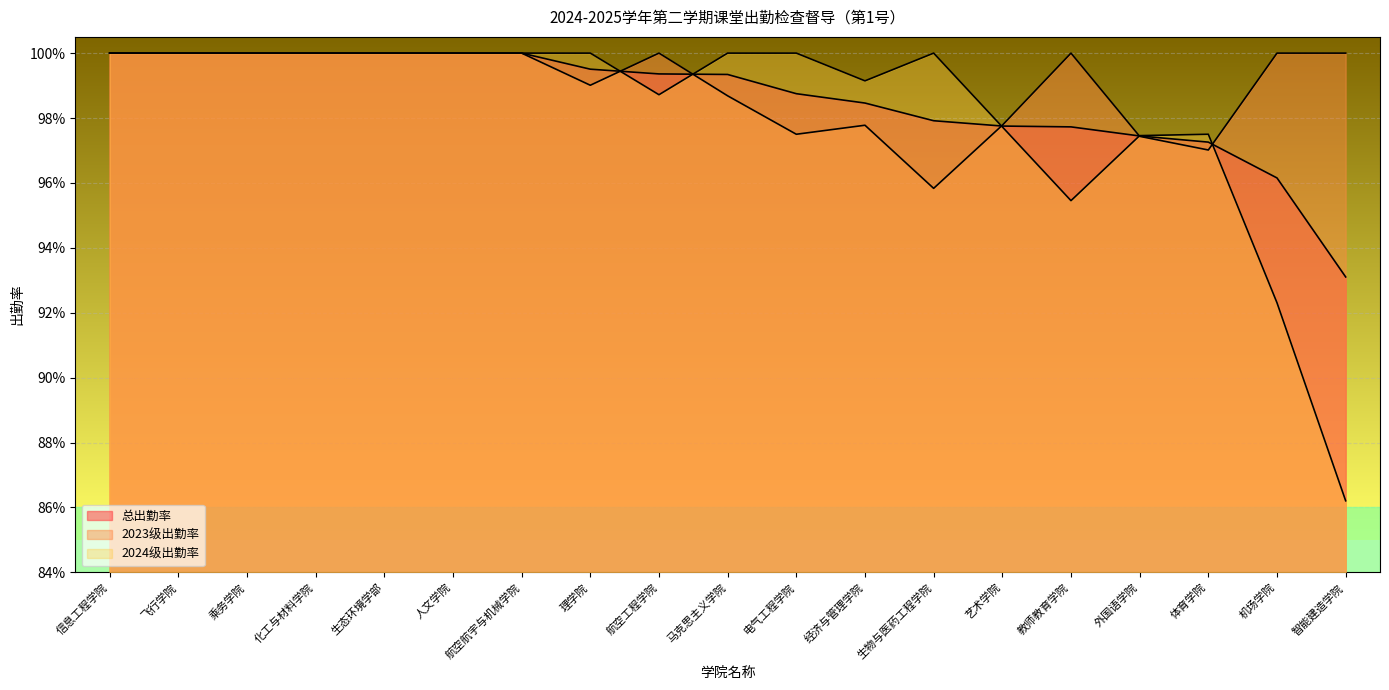

Reading left to right, what are all the values shown in this chart?

总出勤率: 1.0	1.0	1.0	1.0	1.0	1.0	1.0	1.0	1.0	1.0	1.0	1.0	1.0	1.0	1.0	1.0	1.0	1.0	0.9
2023级出勤率: 1.0	1.0	1.0	1.0	1.0	1.0	1.0	1.0	1.0	1.0	1.0	1.0	1.0	1.0	1.0	1.0	1.0	1.0	1.0
2024级出勤率: 1.0	1.0	1.0	1.0	1.0	1.0	1.0	1.0	1.0	1.0	1.0	1.0	1.0	1.0	1.0	1.0	1.0	0.9	0.9